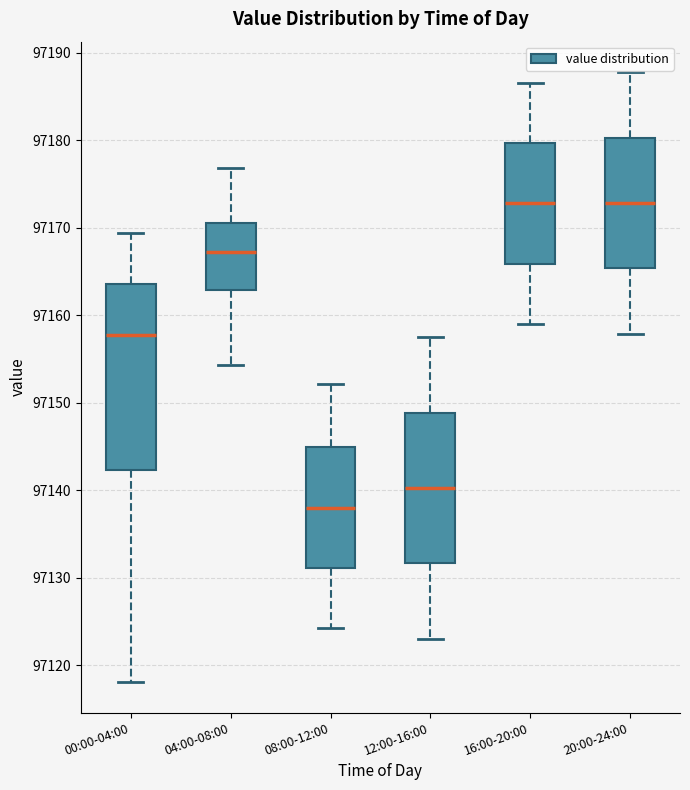

Where does the upper whisker of the box for 08:00-12:00 end on the y-axis? The values are not printed on the chart, so give them approximately, as read against the axis.

97152